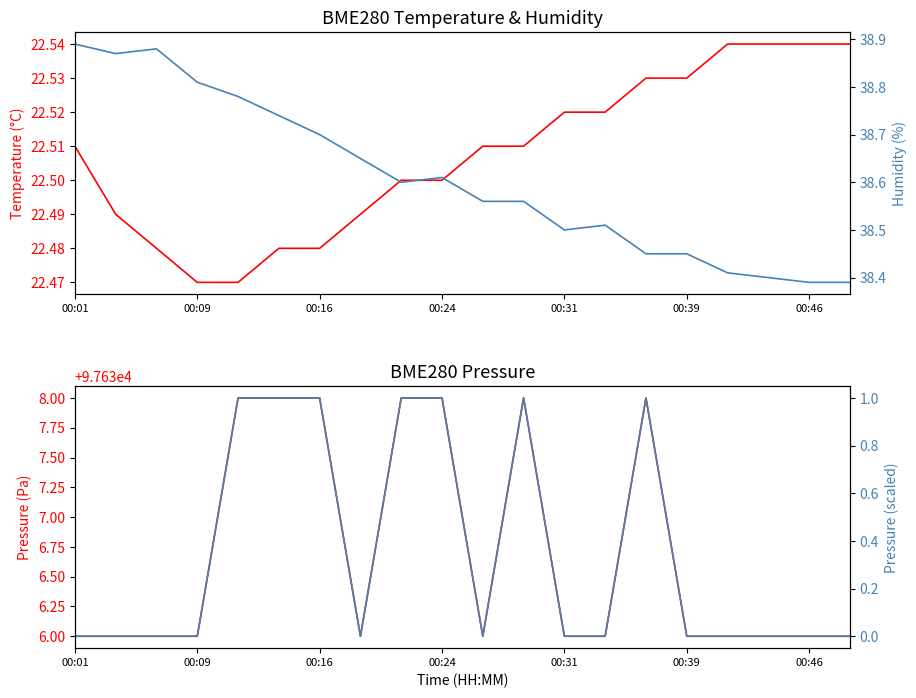

In BME280_pressure, how many points are lower than both neighbors (excluding endpoints)?

2